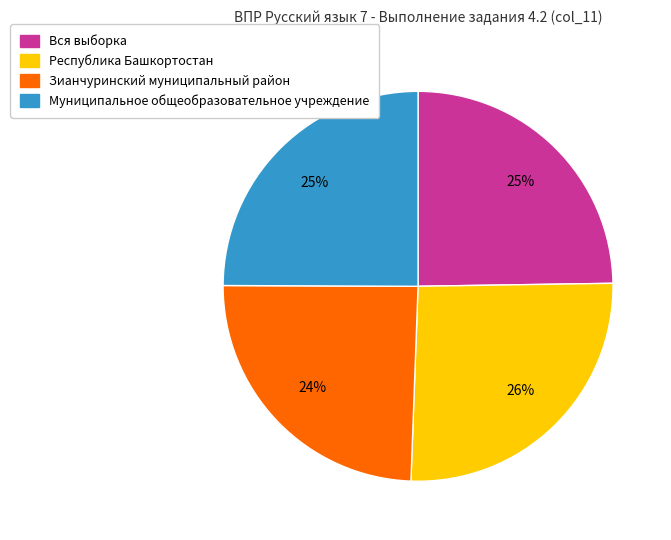

The Зианчуринский муниципальный район slice represents 15% of the pie. True or false?

False